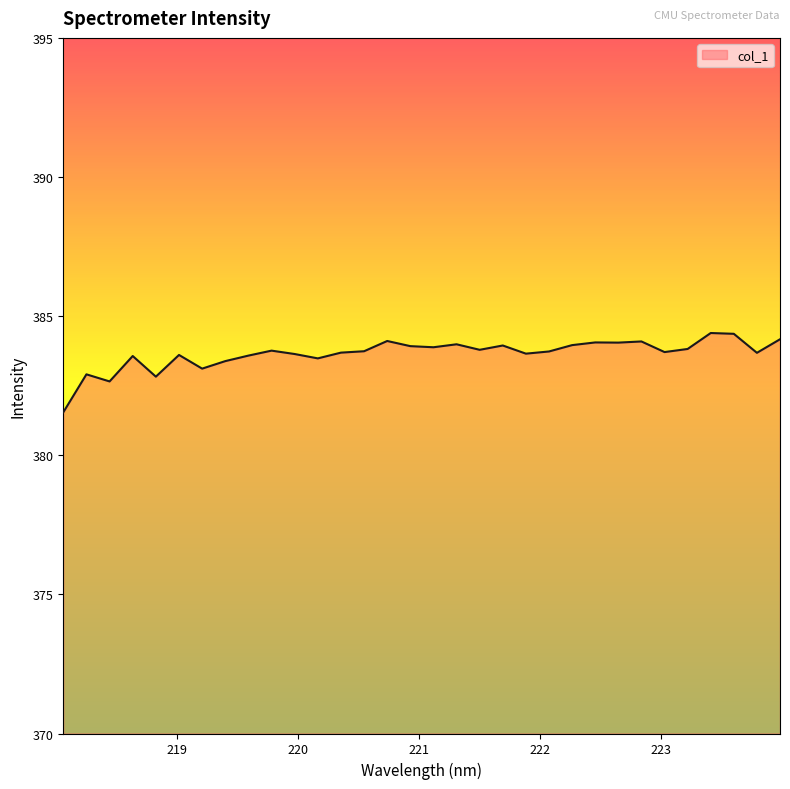

What is the greatest value displayed?

384.4